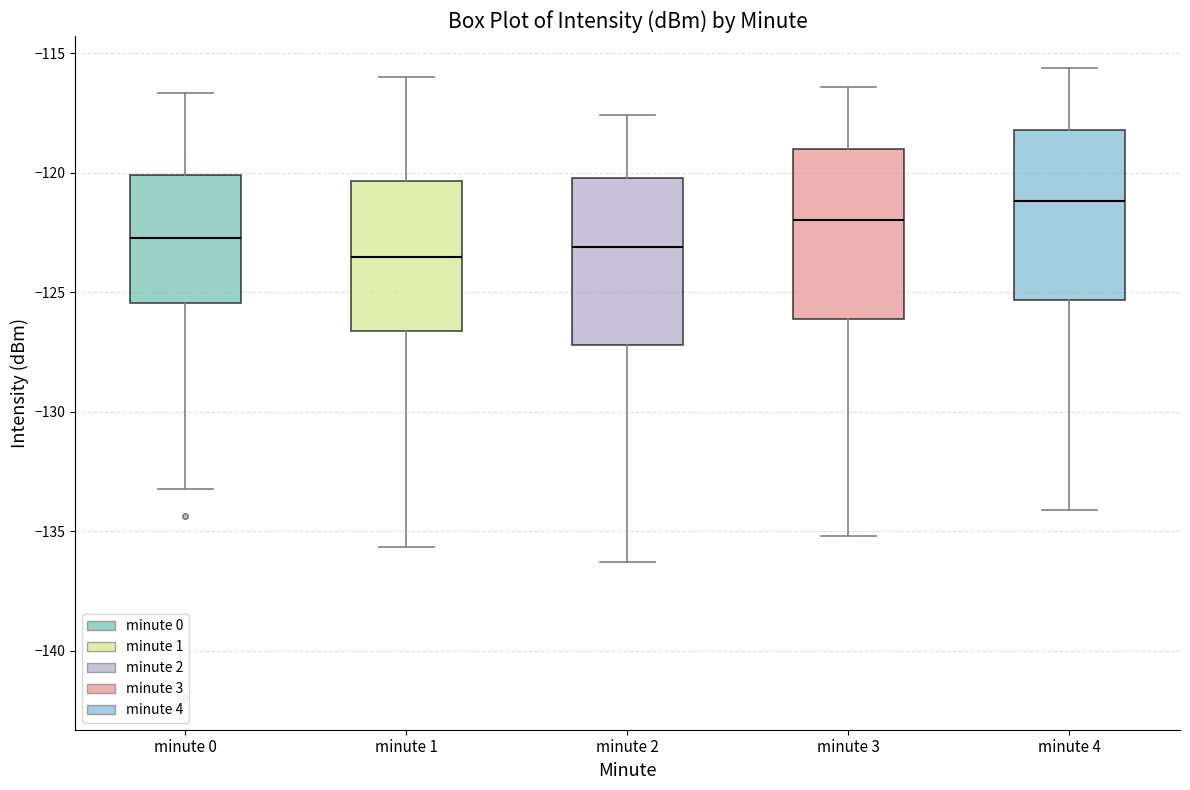

Reading left to right, transcribe this box plot: for each box, give where its median line is, the range the box spans, and where its two whiskers end, as read against the y-axis. The values are not printed on the chart, so give them approximately, as read against the axis.

minute 0: median -122.5, box -125.5 to -120.0, whiskers -133.0 to -116.5
minute 1: median -123.5, box -126.5 to -120.5, whiskers -135.5 to -116.0
minute 2: median -123.0, box -127.0 to -120.0, whiskers -136.5 to -117.5
minute 3: median -122.0, box -126.0 to -119.0, whiskers -135.0 to -116.5
minute 4: median -121.0, box -125.5 to -118.0, whiskers -134.0 to -115.5